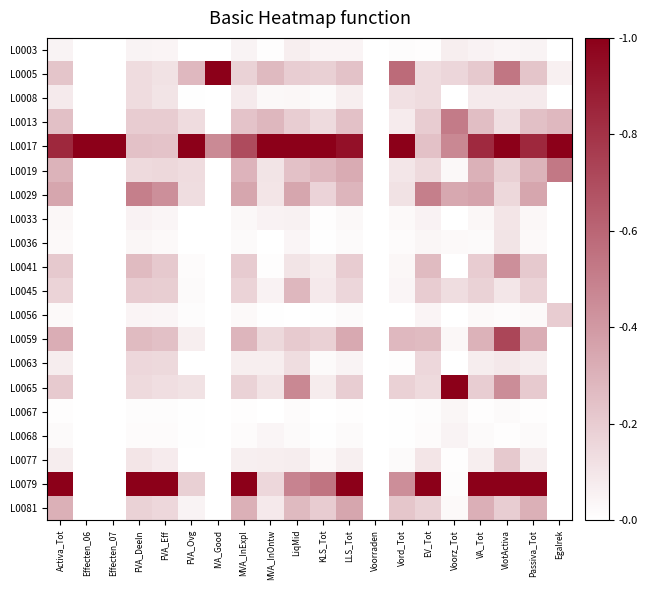

At how many categories does at least one series exceed 0?

19